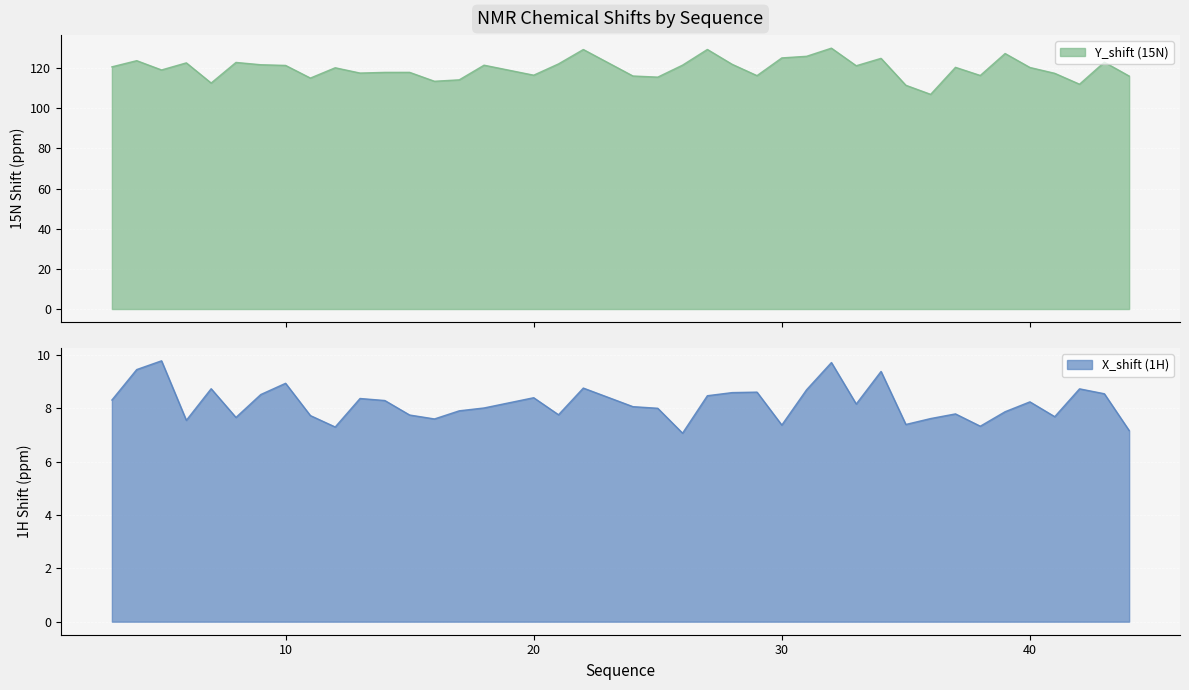

What is the maximum value for Y_shift (15N)?

130.0